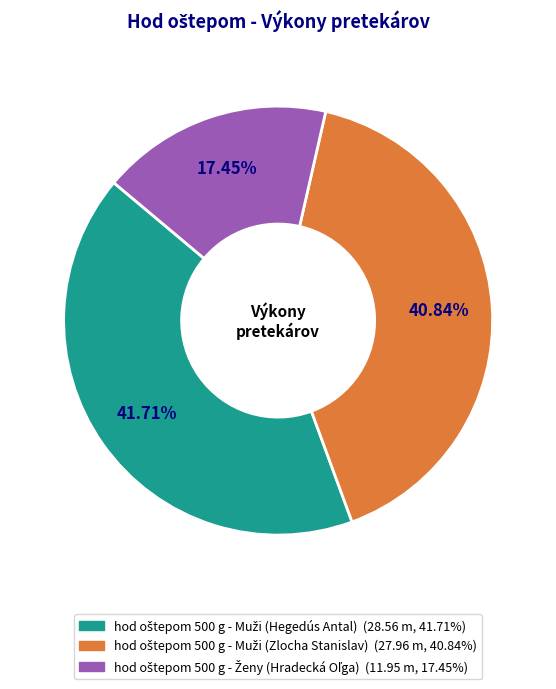

Is there a majority slice in this chart?

No